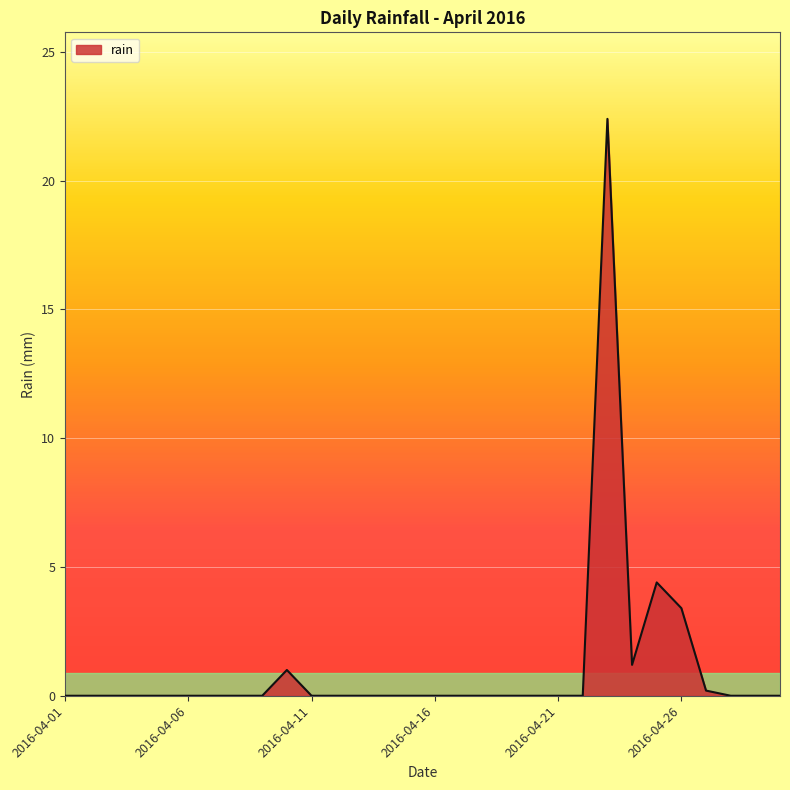

What is the greatest value displayed?

22.4